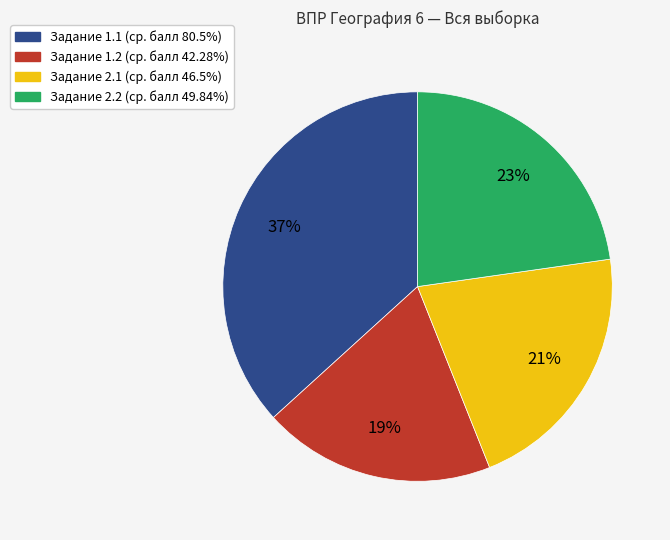

Is there a majority slice in this chart?

No